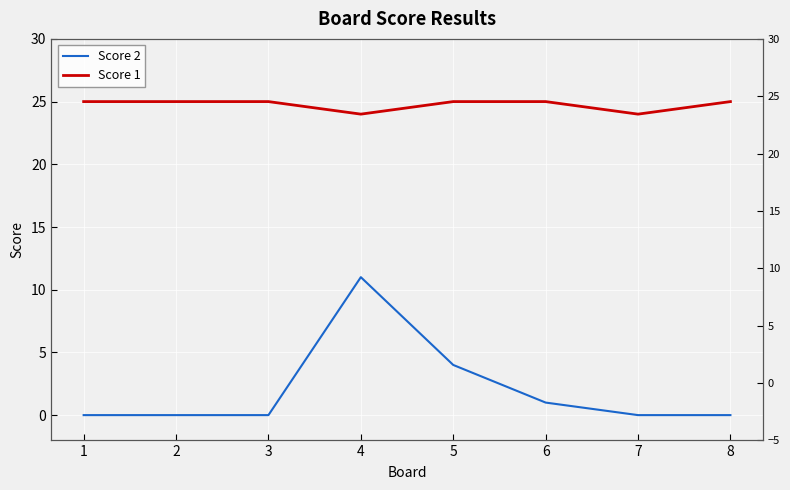

At how many categories does at least one series exceed 21?

8